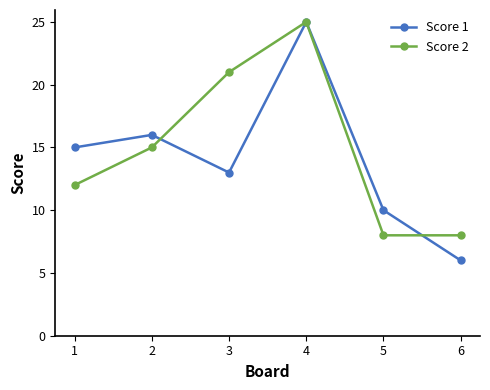

What is the difference between the maximum and minimum values in the Score 1 series?

19